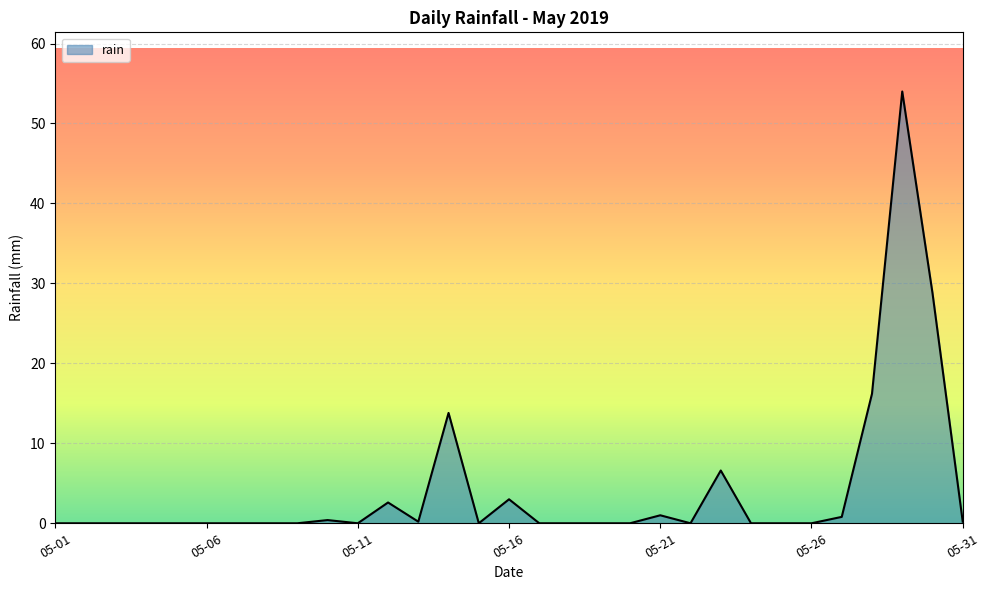

How many lines are shown in the chart?

1